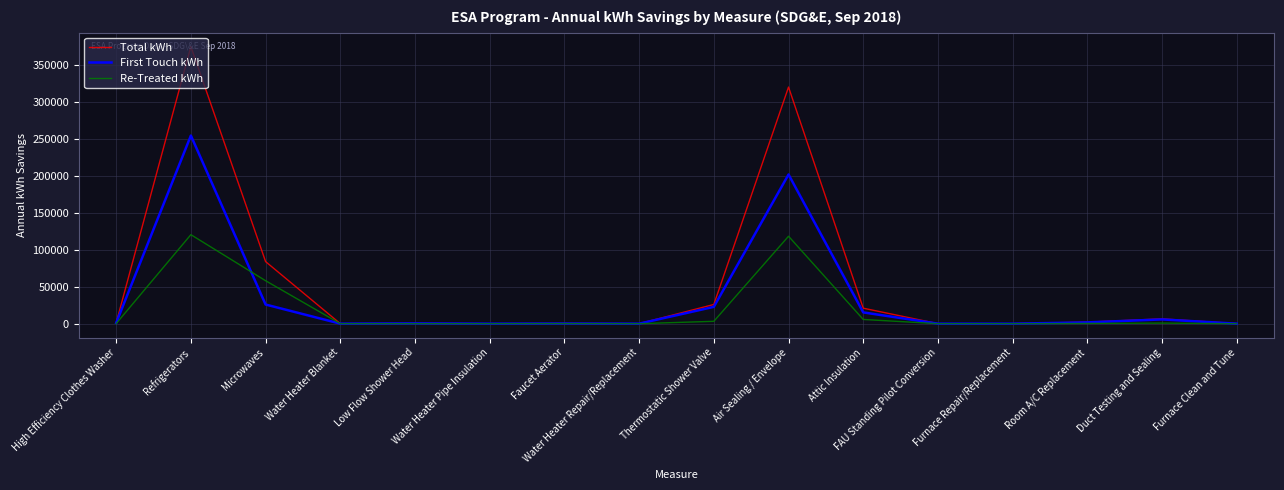

True or false: Total kWh has a value of 41686.6 at Thermostatic Shower Valve.

False